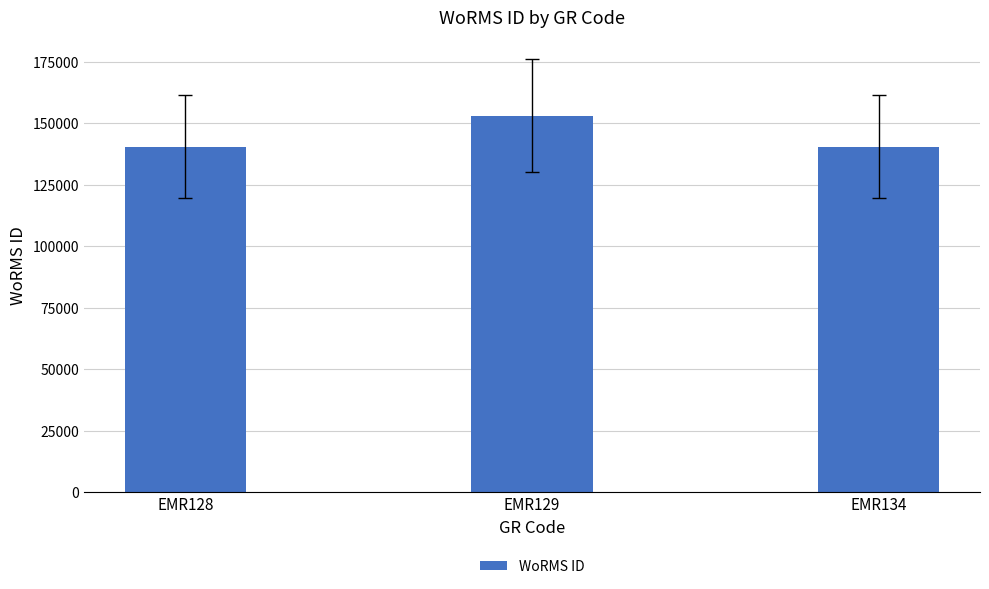

What is the difference between the second highest and minimum values?

4